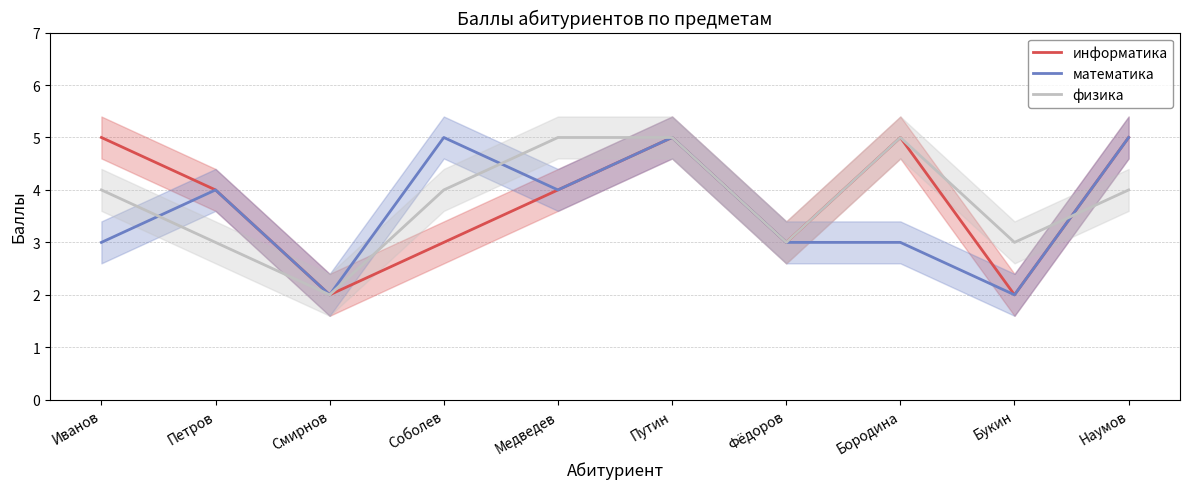

At which label does информатика first exceed 4?

Иванов